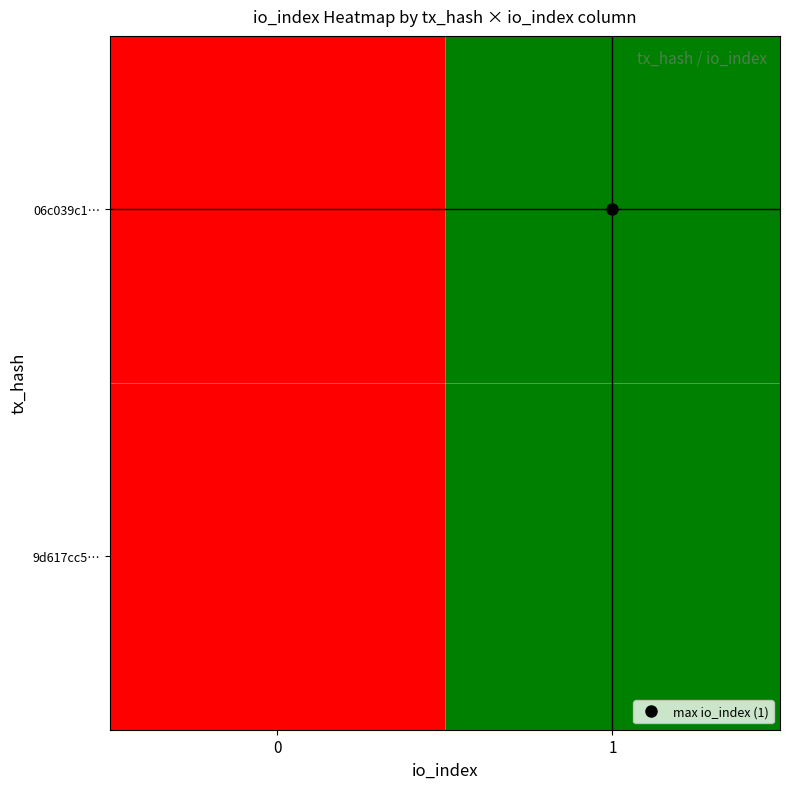

Count the number of categories in the chart.

2